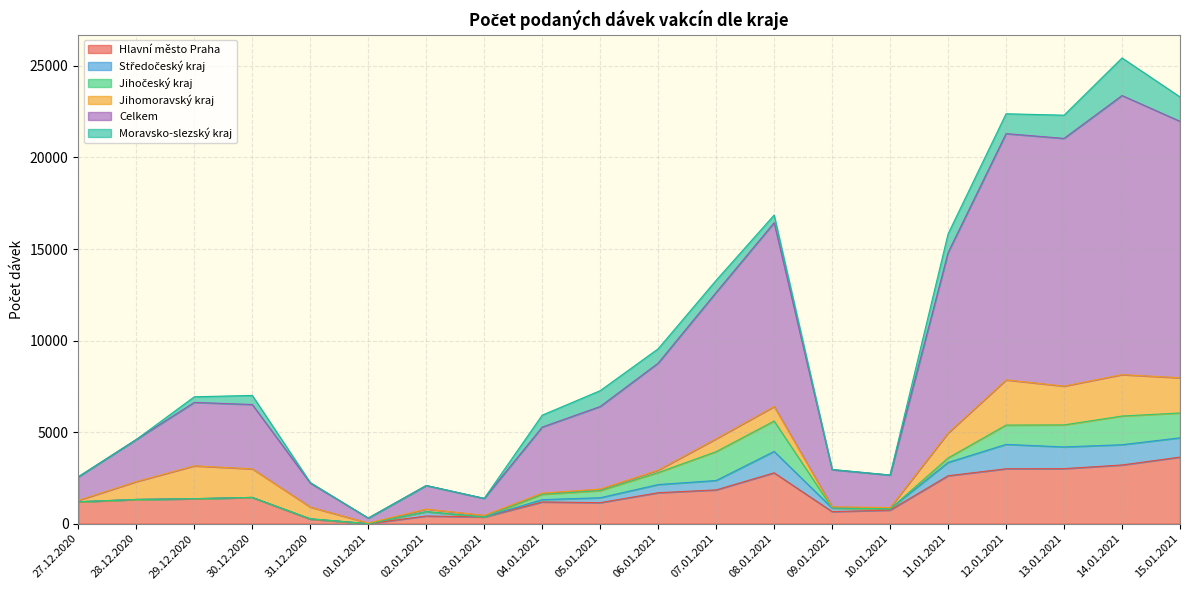

At which category does Celkem reach its first local valley?

01.01.2021